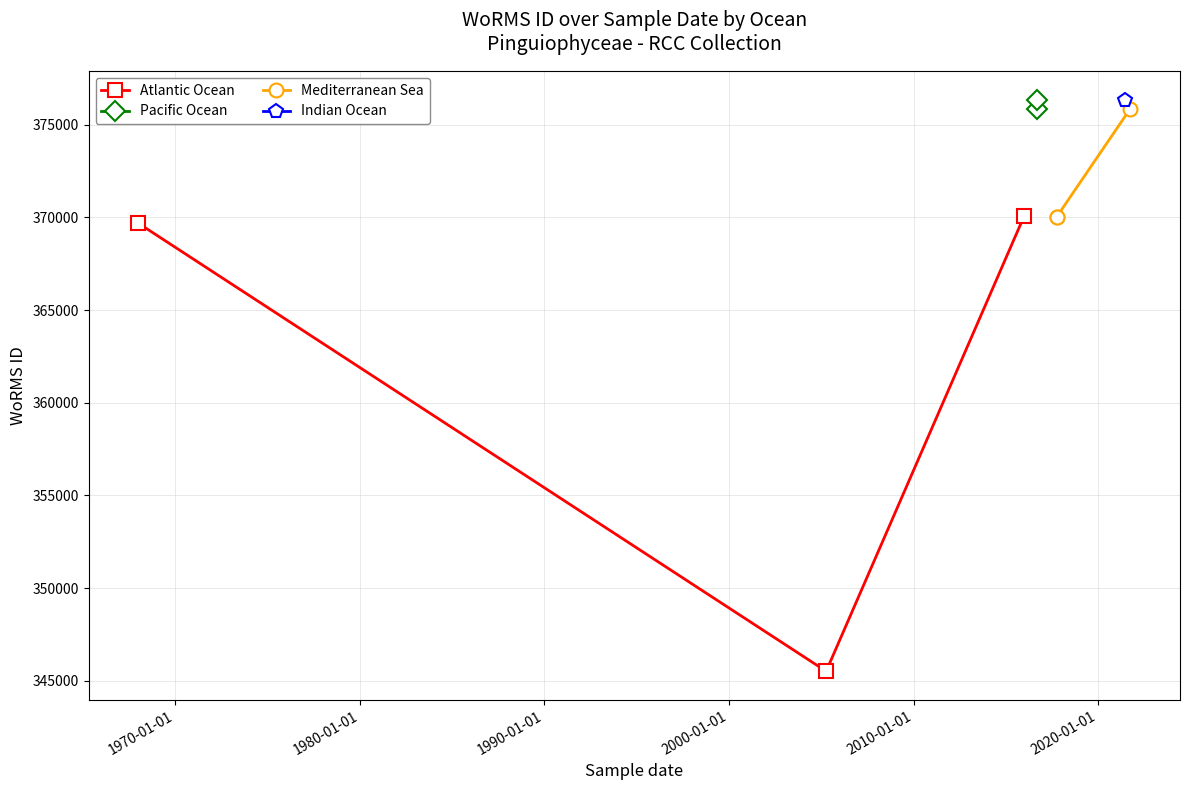

Is this an area chart (filled region under the line)?

No